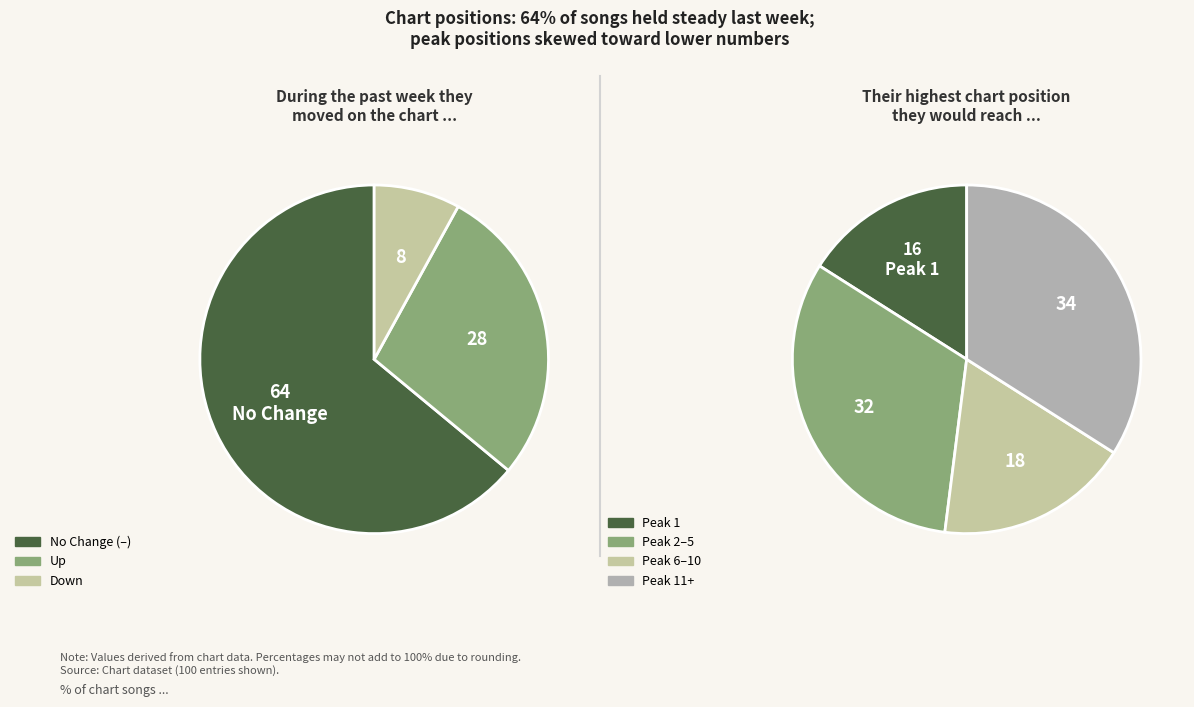

The up slice represents 16% of the pie. True or false?

False